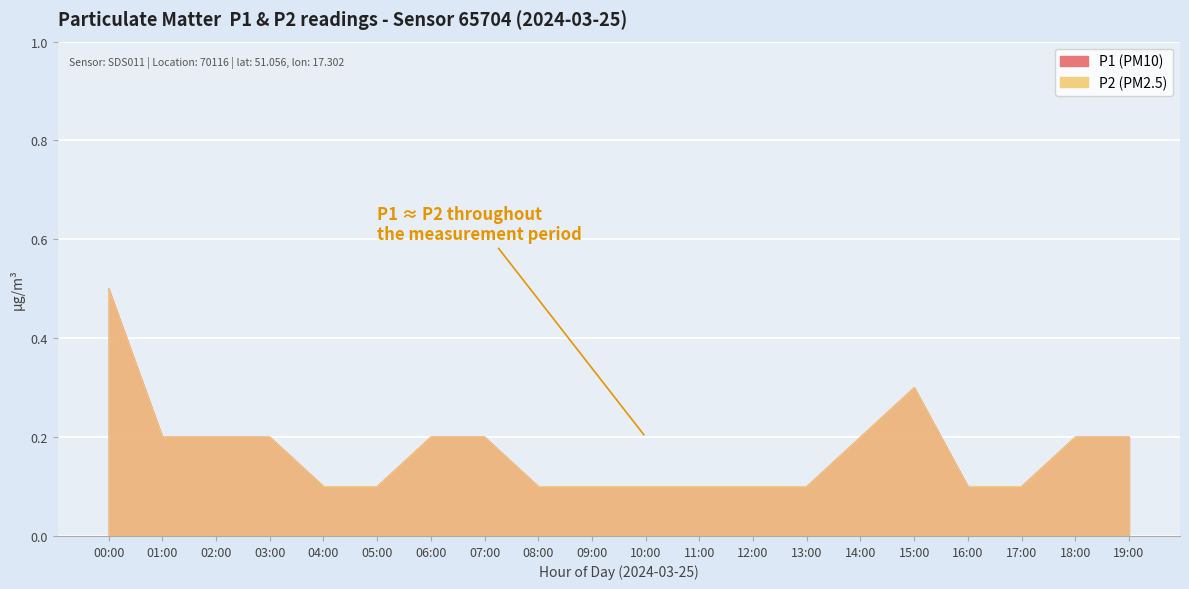

True or false: P2 and P1 cross at least once.

False